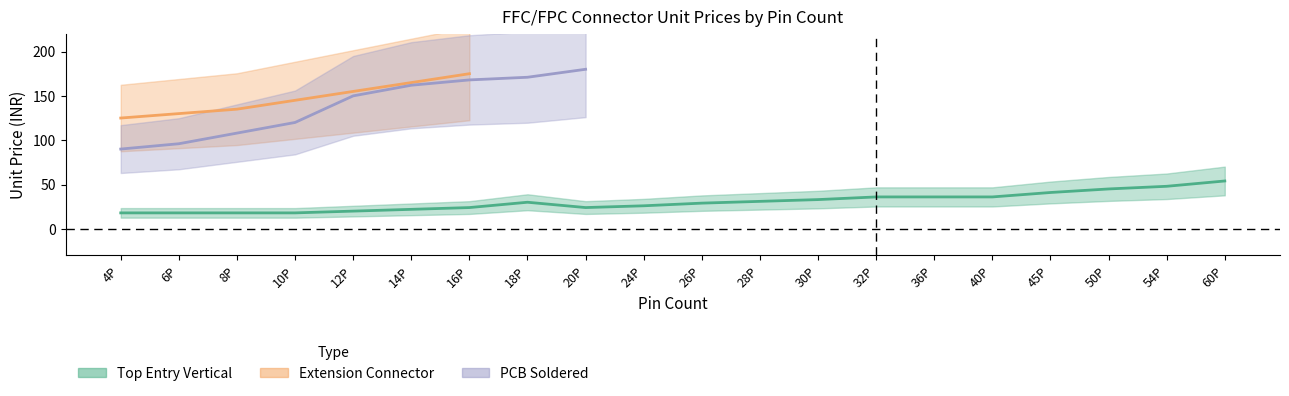

Is the value of Extension Connector at 4P greater than the value of PCB Soldered at 20P?

No